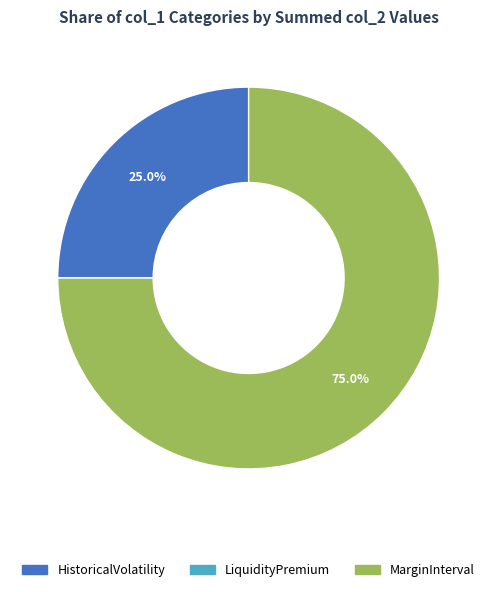

Does HistoricalVolatility represent more than half of the total?

No